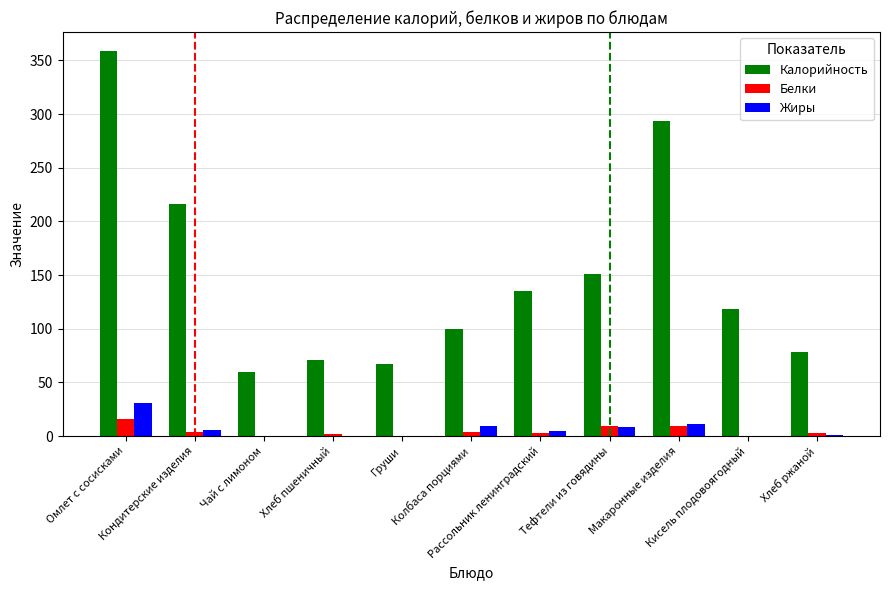

How many series are shown in this chart?

3